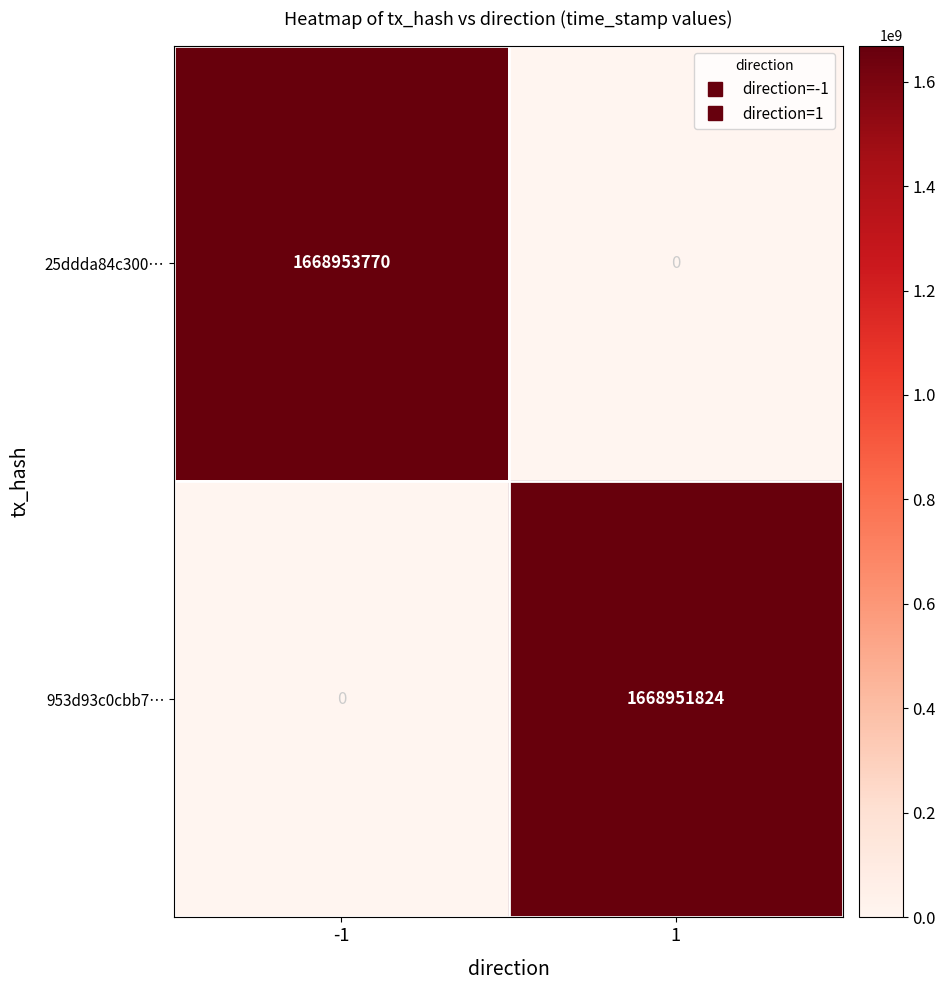

What is the sum of the 25ddda84c300… values at 1 and -1?

1668953770